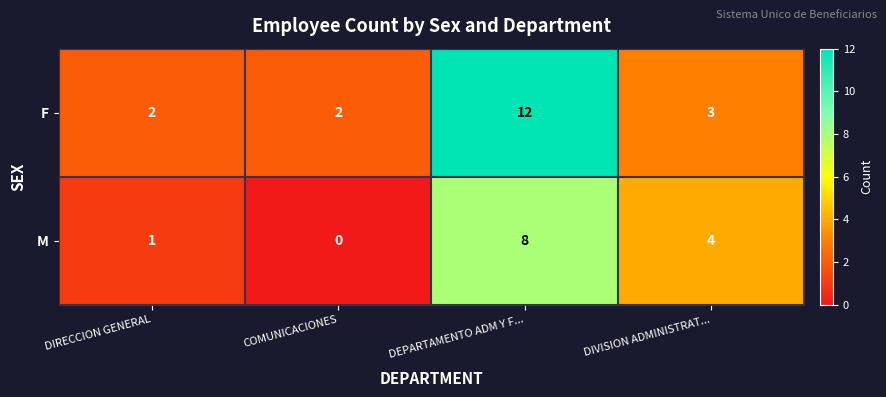

What is the average value of the M series?

3